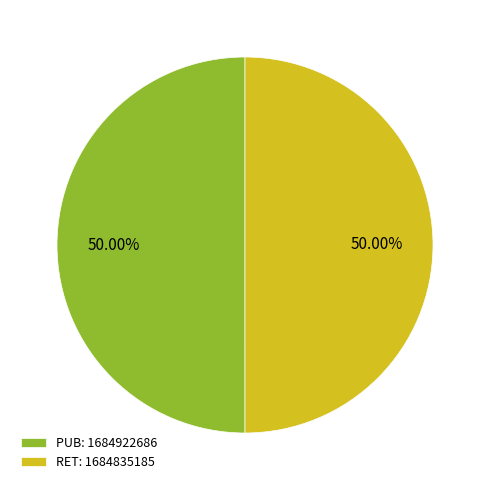

To the nearest percent, what is the combined percentage of RET and PUB?

100%